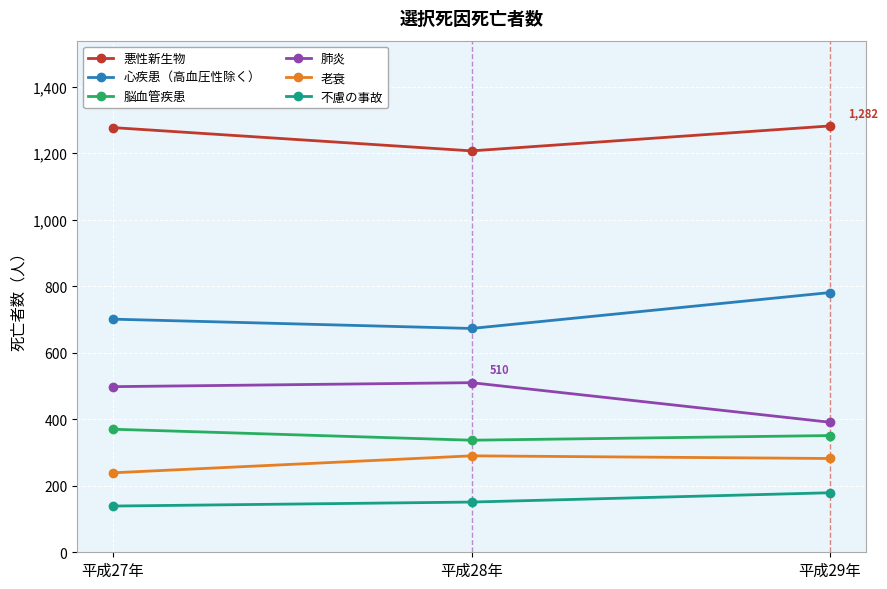

How many 老衰 values are between 239 and 290?

3